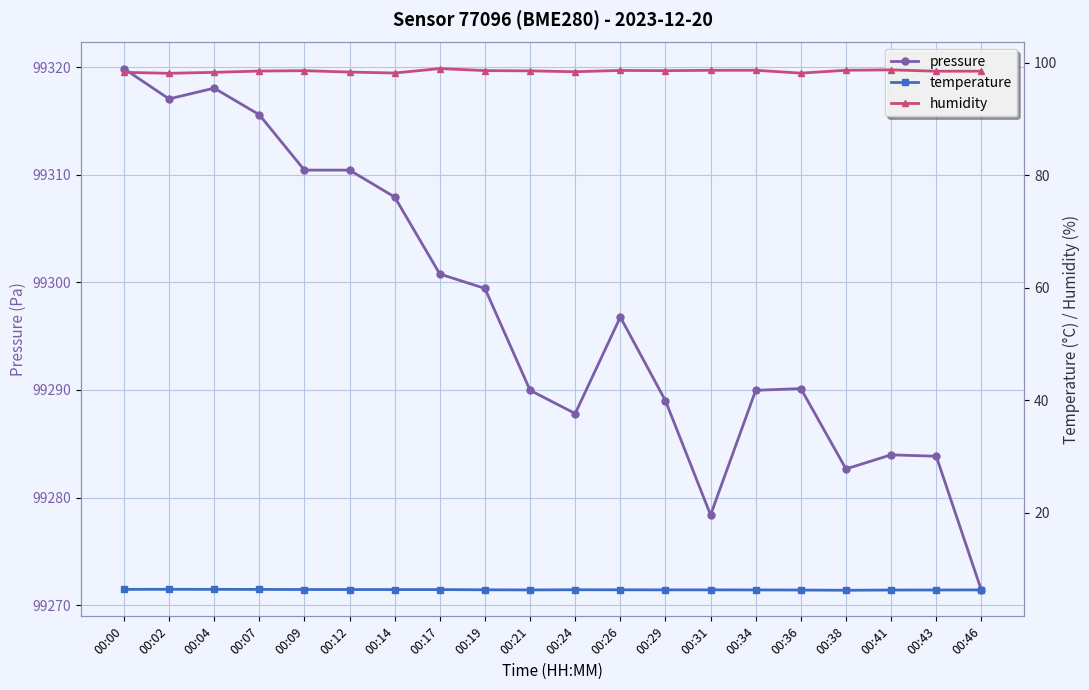

Rank the categories by humidity value from highest to lowest.

00:17, 00:41, 00:34, 00:38, 00:31, 00:26, 00:19, 00:09, 00:29, 00:21, 00:07, 00:46, 00:43, 00:24, 00:12, 00:00, 00:04, 00:14, 00:36, 00:02